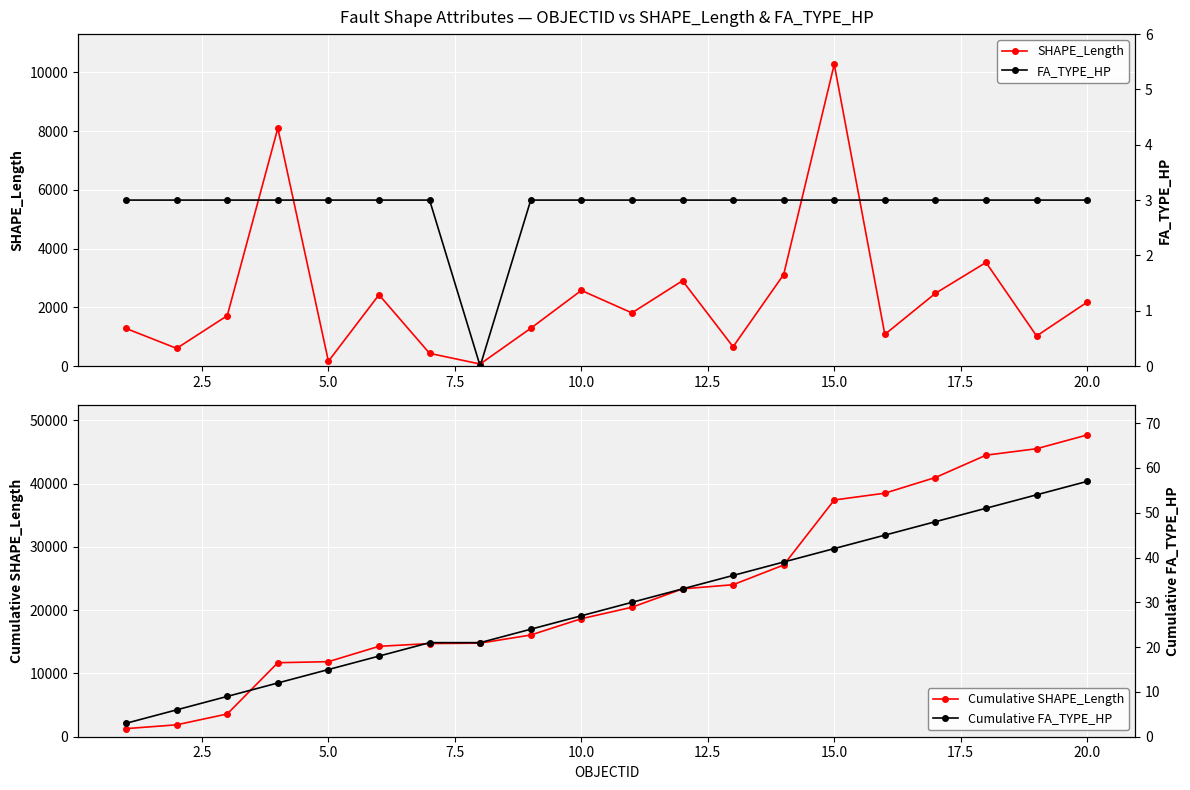

What is the average value of the FA_TYPE_HP series?

2.9